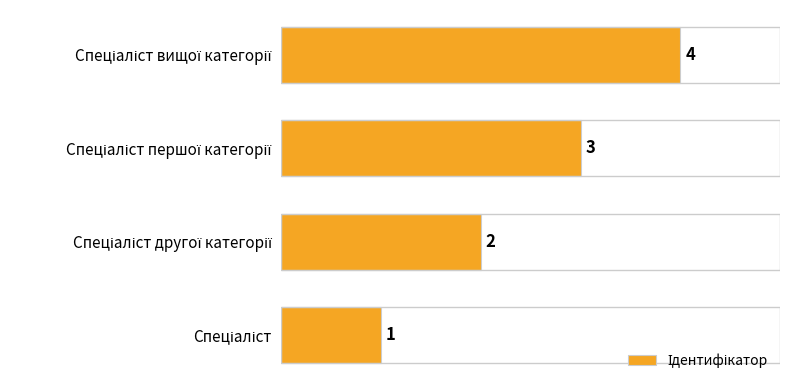

How many series are shown in this chart?

1